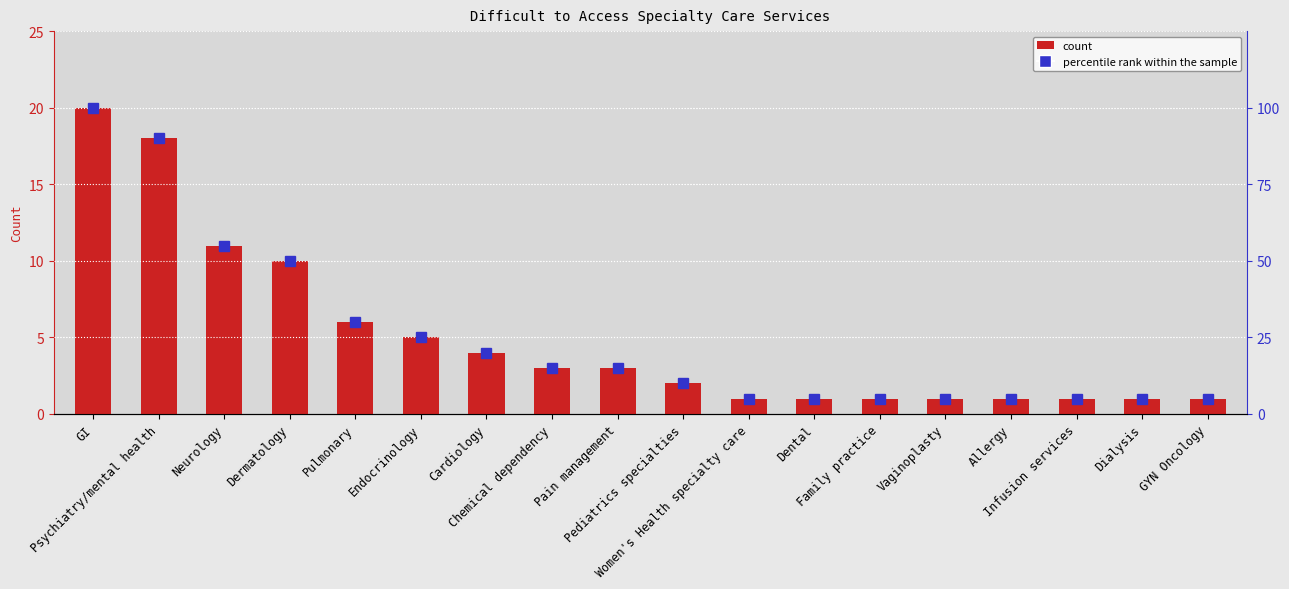

How many distinct data groups are displayed?

2